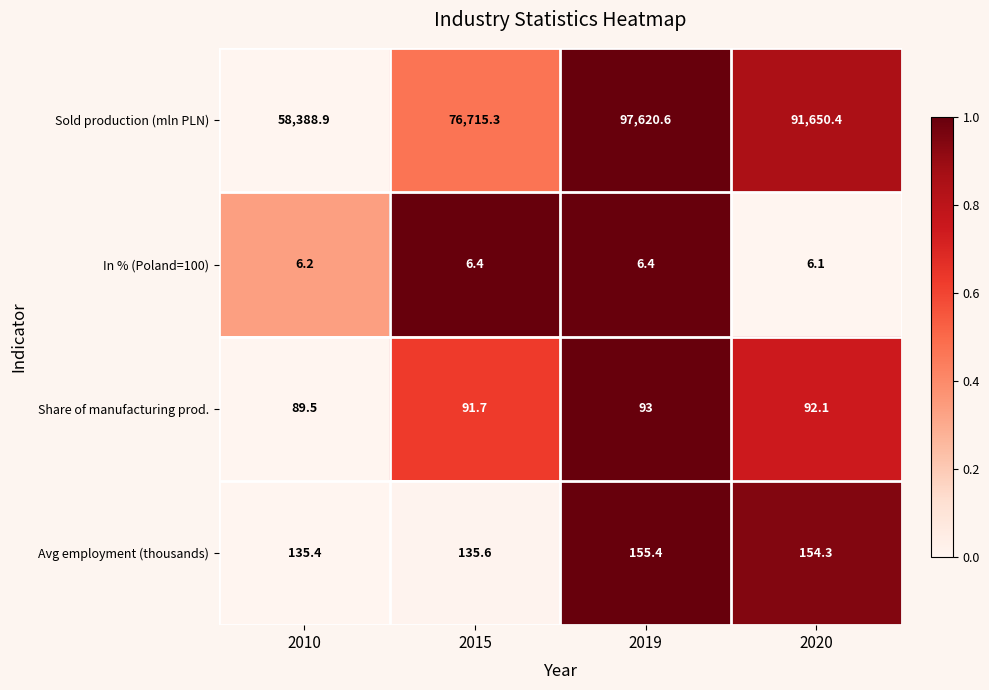

Which series changed the most between 2015 and 2020?

Sold production (mln PLN)